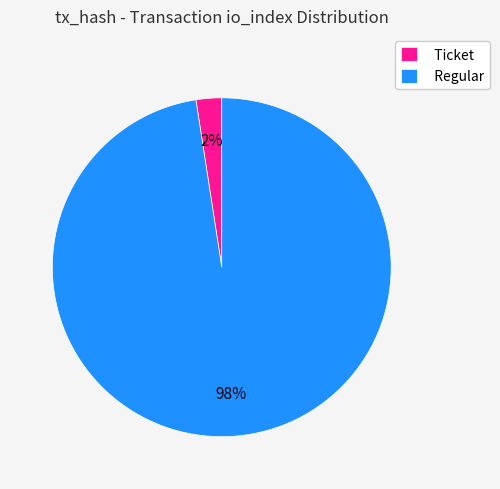

Which slice represents more than half of the pie?

Regular